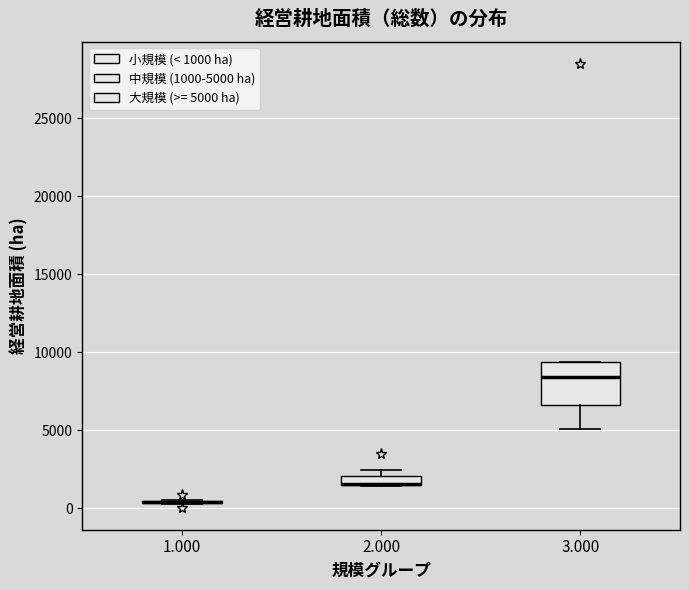

Comparing the boxes themselves (not the whiskers), which one is the tallest?

3.000